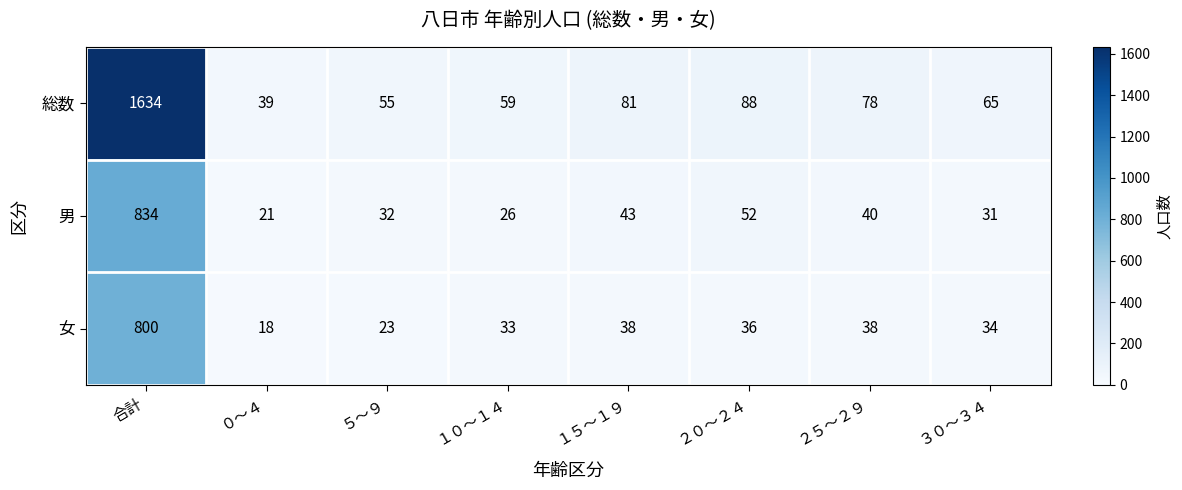

Rank the categories by 総数 value from lowest to highest.

０～４, ５～９, １０～１４, ３０～３４, ２５～２９, １５～１９, ２０～２４, 合計